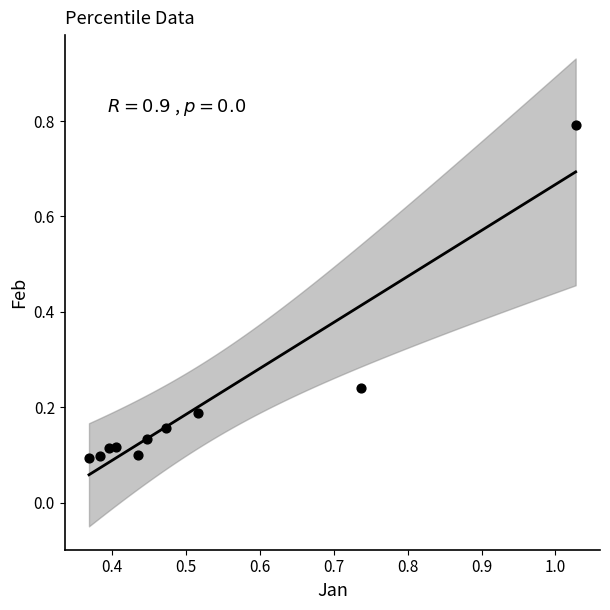

What is the average X value?

0.5